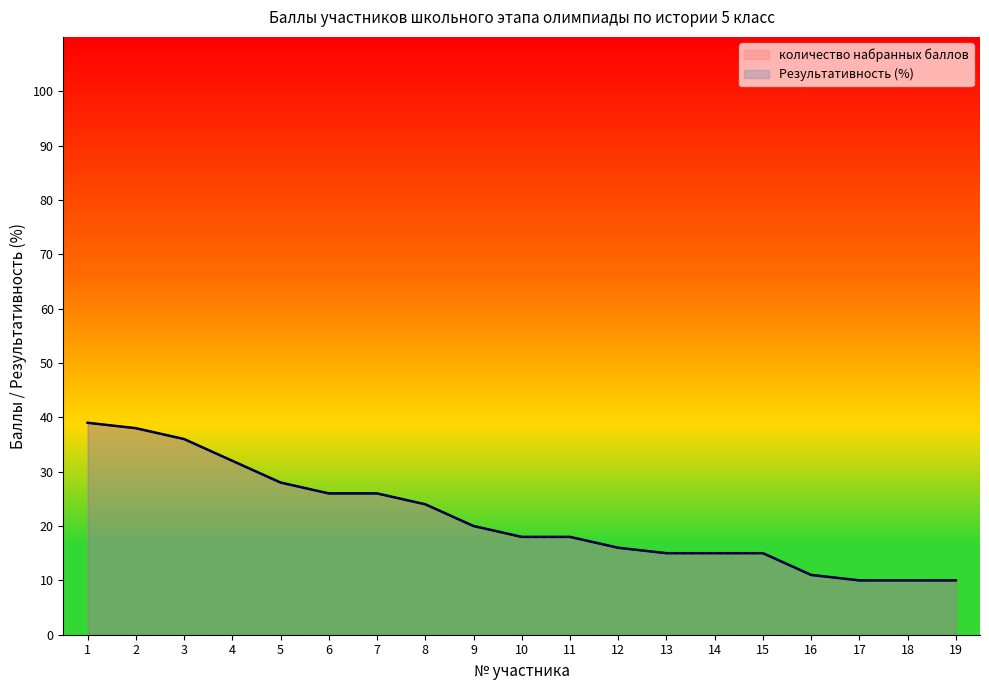

What is the difference between the Результативность (в%) values at 8 and 5?

4